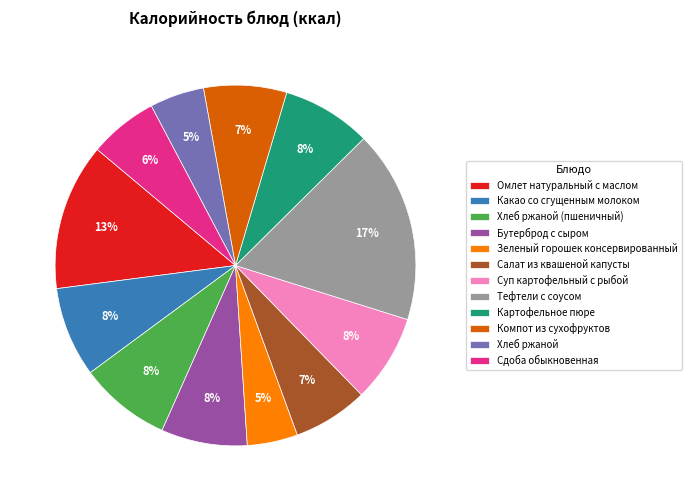

Count the number of slices in the pie.

12